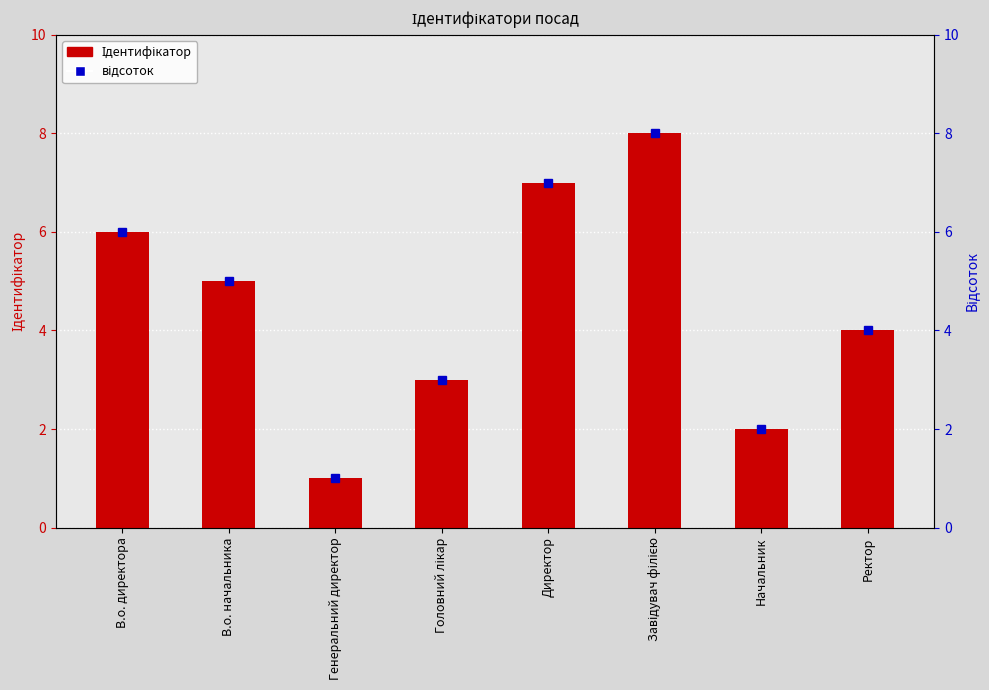

What is the average value?

4